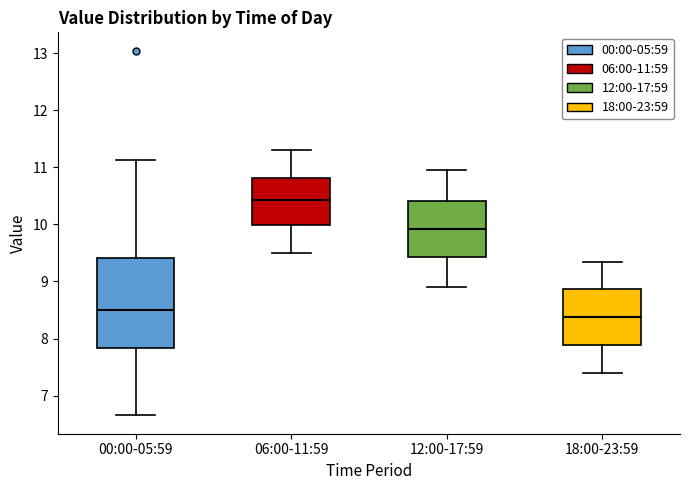

Reading left to right, read every box against the y-axis: the position of its median line, the range the box covers, and the ends of its whiskers. The values are not printed on the chart, so give them approximately, as read against the axis.

00:00-05:59: median 8.5, box 7.8 to 9.4, whiskers 6.7 to 11.1
06:00-11:59: median 10.4, box 10.0 to 10.8, whiskers 9.5 to 11.3
12:00-17:59: median 9.9, box 9.4 to 10.4, whiskers 8.9 to 11.0
18:00-23:59: median 8.4, box 7.9 to 8.9, whiskers 7.4 to 9.4